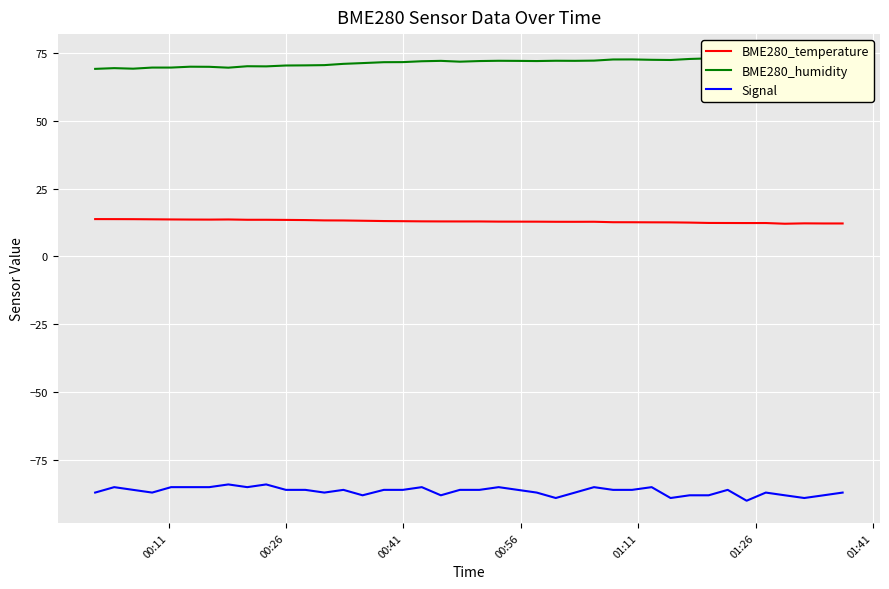

In Signal, how many points are lower than both neighbors (excluding endpoints)?

9